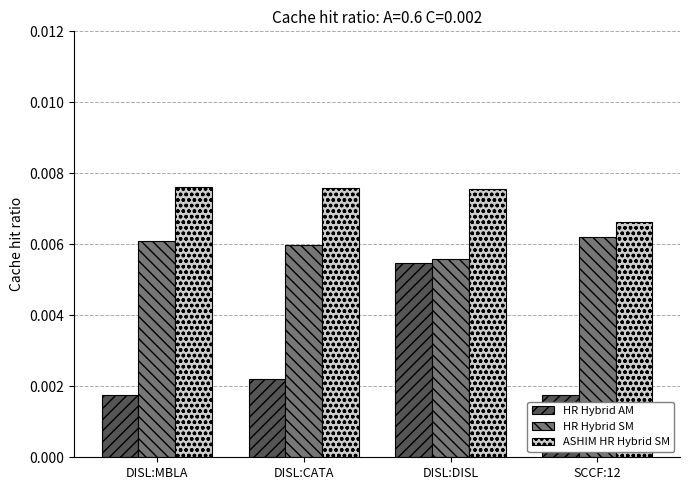

Rank the series by their maximum value, from highest to lowest.

ASHIM HR Hybrid SM, HR Hybrid SM, HR Hybrid AM